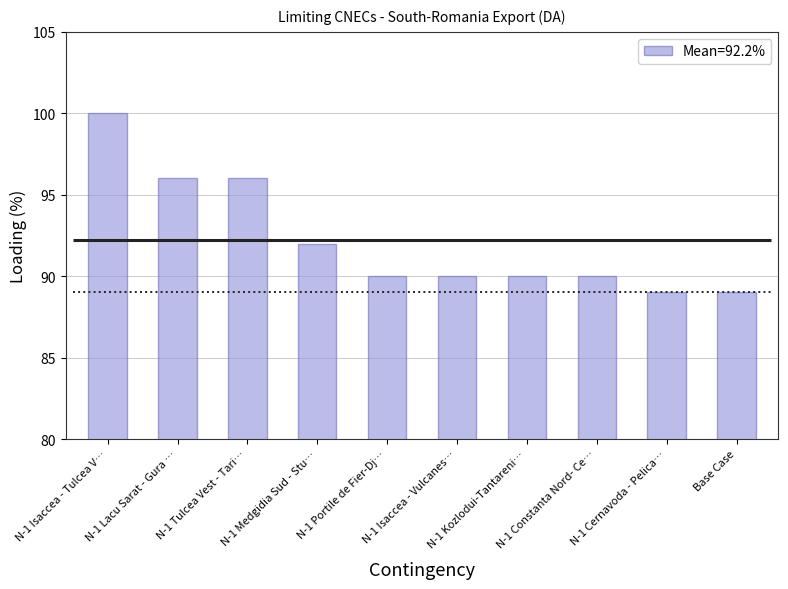

Is it true that the value at N-1 Portile de Fier-Dj… is 54?

False